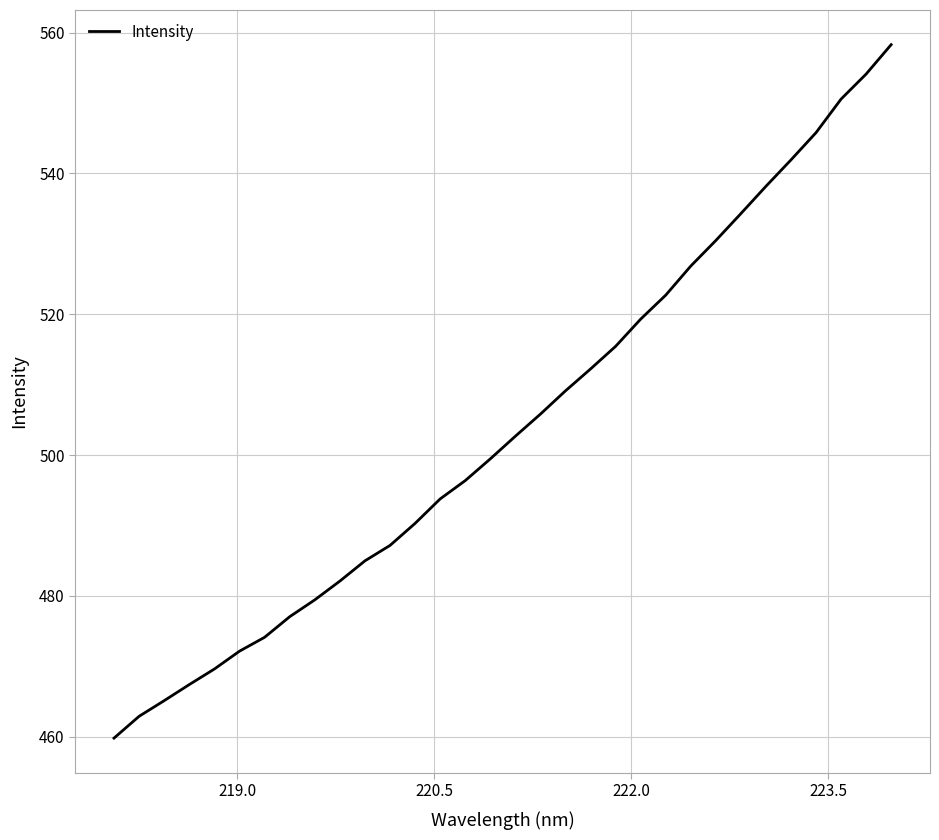

How many lines are shown in the chart?

1